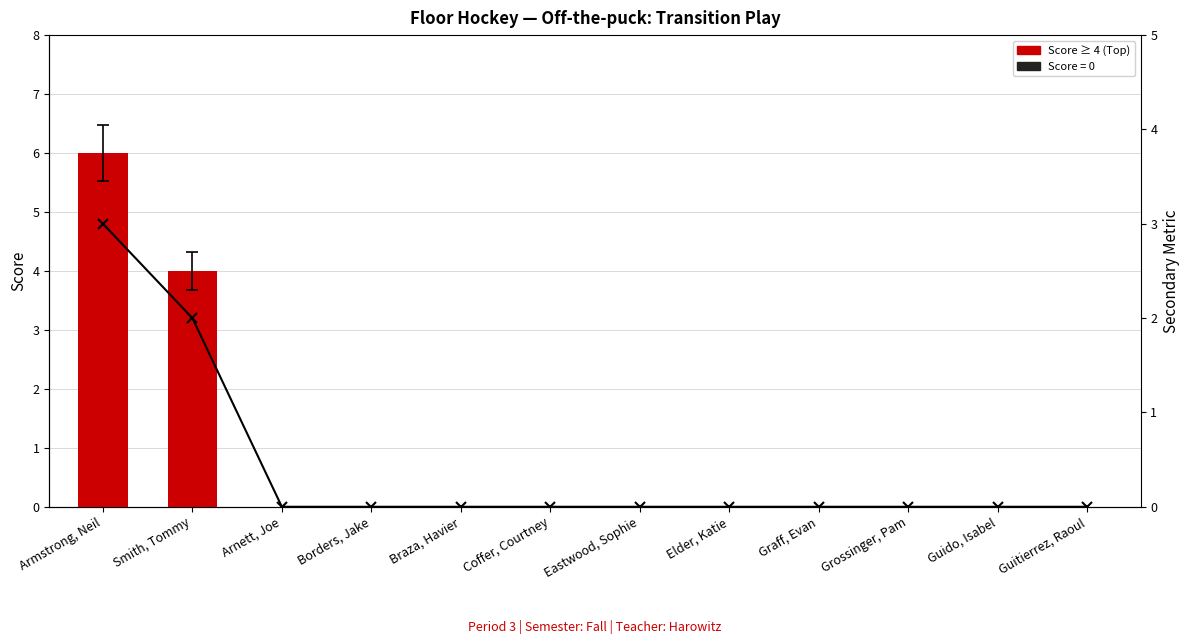

What position from the left is Eastwood, Sophie?

7